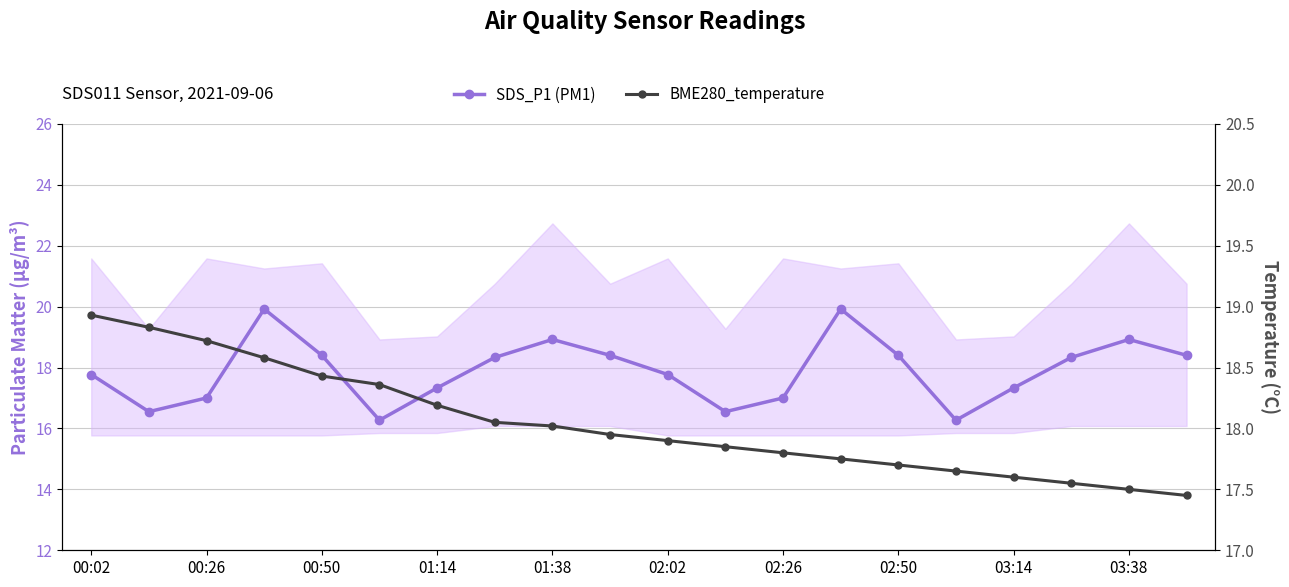

At 01:14, list the series in order from largest to smallest.

BME280_temperature, SDS_P1 (PM1)